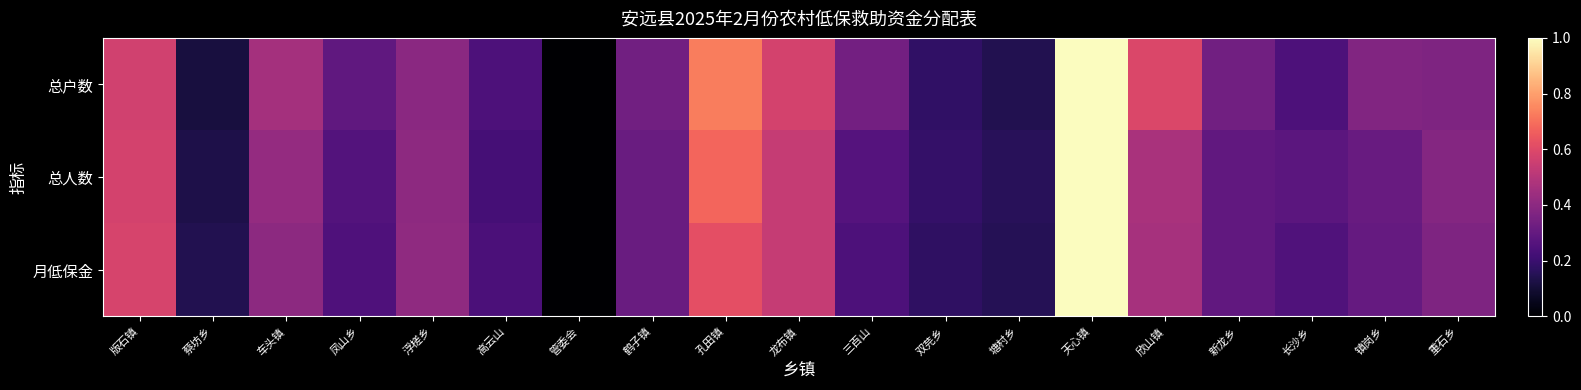

Reading left to right, list all the values displayed in this chart.

总户数: 版石镇=0.6	蔡坊乡=0.1	车头镇=0.5	凤山乡=0.3	浮槎乡=0.4	高云山=0.2	管委会=0.0	鹤子镇=0.3	孔田镇=0.7	龙布镇=0.6	三百山=0.3	双芫乡=0.2	塘村乡=0.1	天心镇=1.0	欣山镇=0.6	新龙乡=0.3	长沙乡=0.2	镇岗乡=0.4	重石乡=0.4
总人数: 版石镇=0.6	蔡坊乡=0.1	车头镇=0.4	凤山乡=0.3	浮槎乡=0.4	高云山=0.2	管委会=0.0	鹤子镇=0.3	孔田镇=0.7	龙布镇=0.5	三百山=0.3	双芫乡=0.2	塘村乡=0.2	天心镇=1.0	欣山镇=0.5	新龙乡=0.3	长沙乡=0.3	镇岗乡=0.3	重石乡=0.4
月低保金: 版石镇=0.6	蔡坊乡=0.1	车头镇=0.4	凤山乡=0.2	浮槎乡=0.4	高云山=0.2	管委会=0.0	鹤子镇=0.3	孔田镇=0.6	龙布镇=0.5	三百山=0.2	双芫乡=0.2	塘村乡=0.2	天心镇=1.0	欣山镇=0.5	新龙乡=0.3	长沙乡=0.3	镇岗乡=0.3	重石乡=0.4